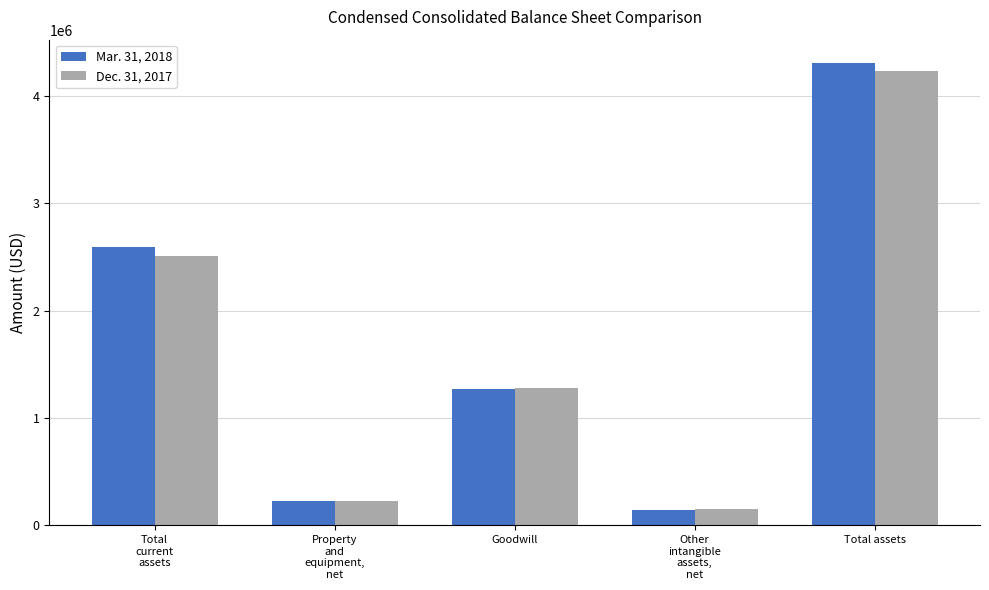

At which label does Dec. 31, 2017 first exceed 1275816?

Total
current
assets